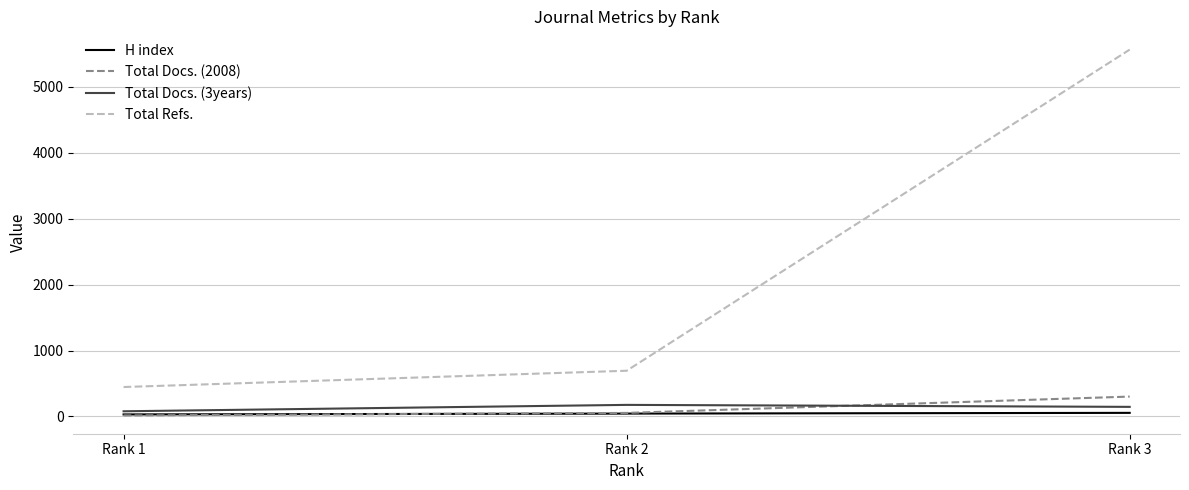

Which series has the largest total across all categories?

Total Refs.